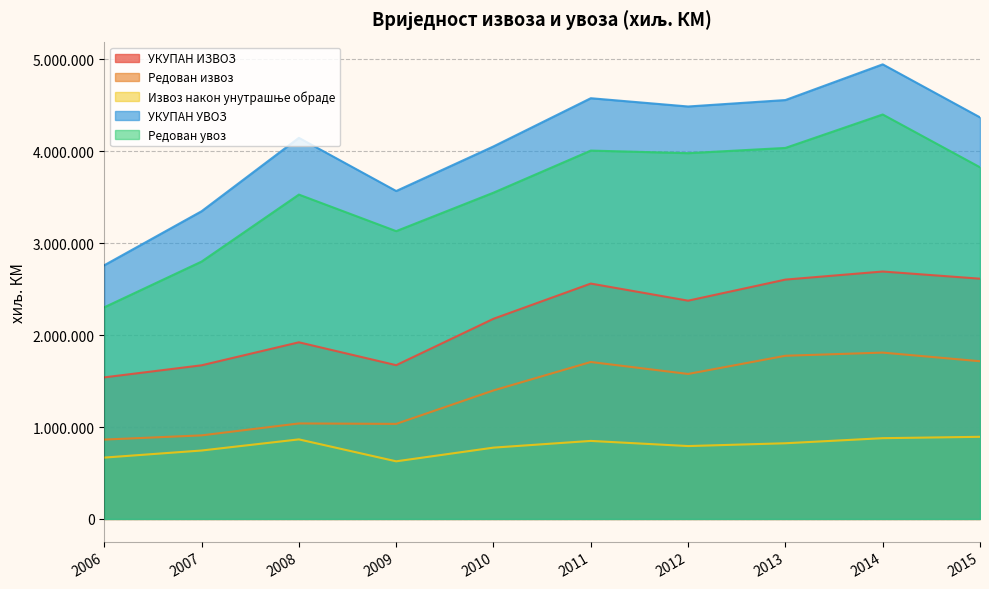

What are all the series names shown in the legend?

УКУПАН ИЗВОЗ, Редован извоз, Извоз након унутрашње обраде, УКУПАН УВОЗ, Редован увоз